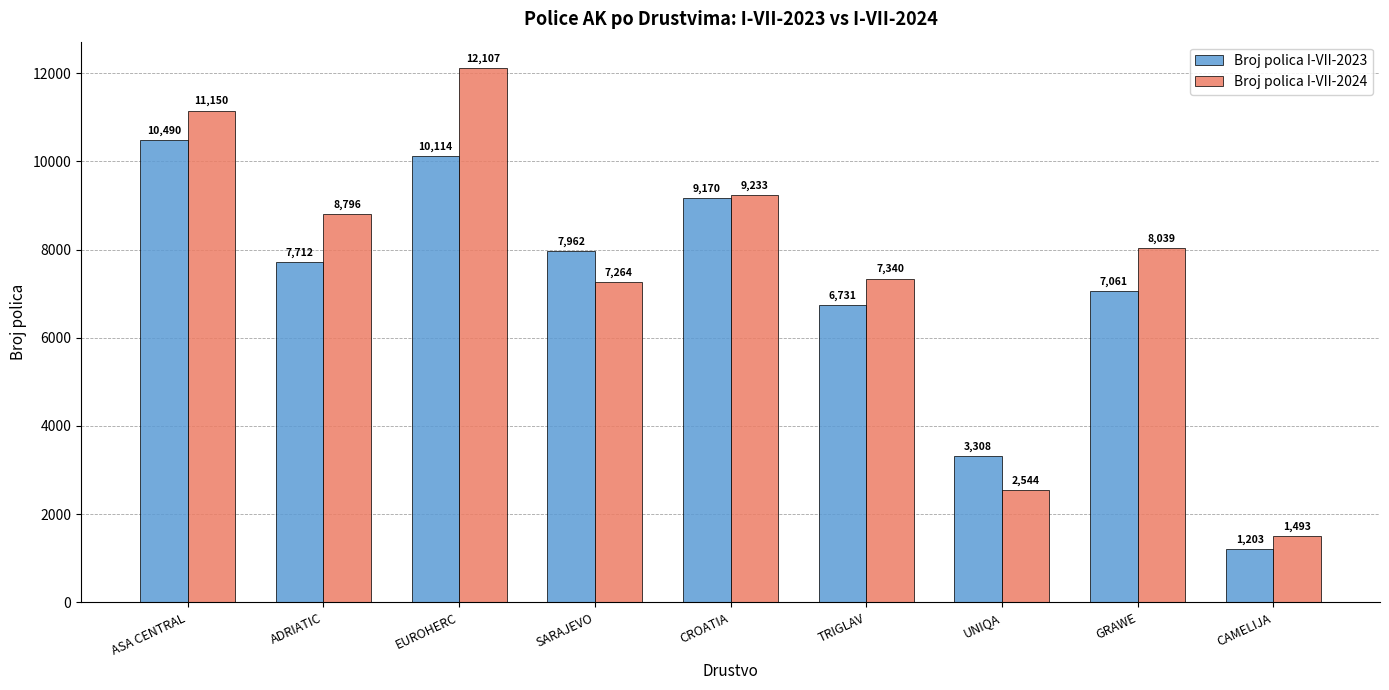

Between ASA CENTRAL and ADRIATIC, which series saw the biggest shift?

Broj polica I-VII-2023